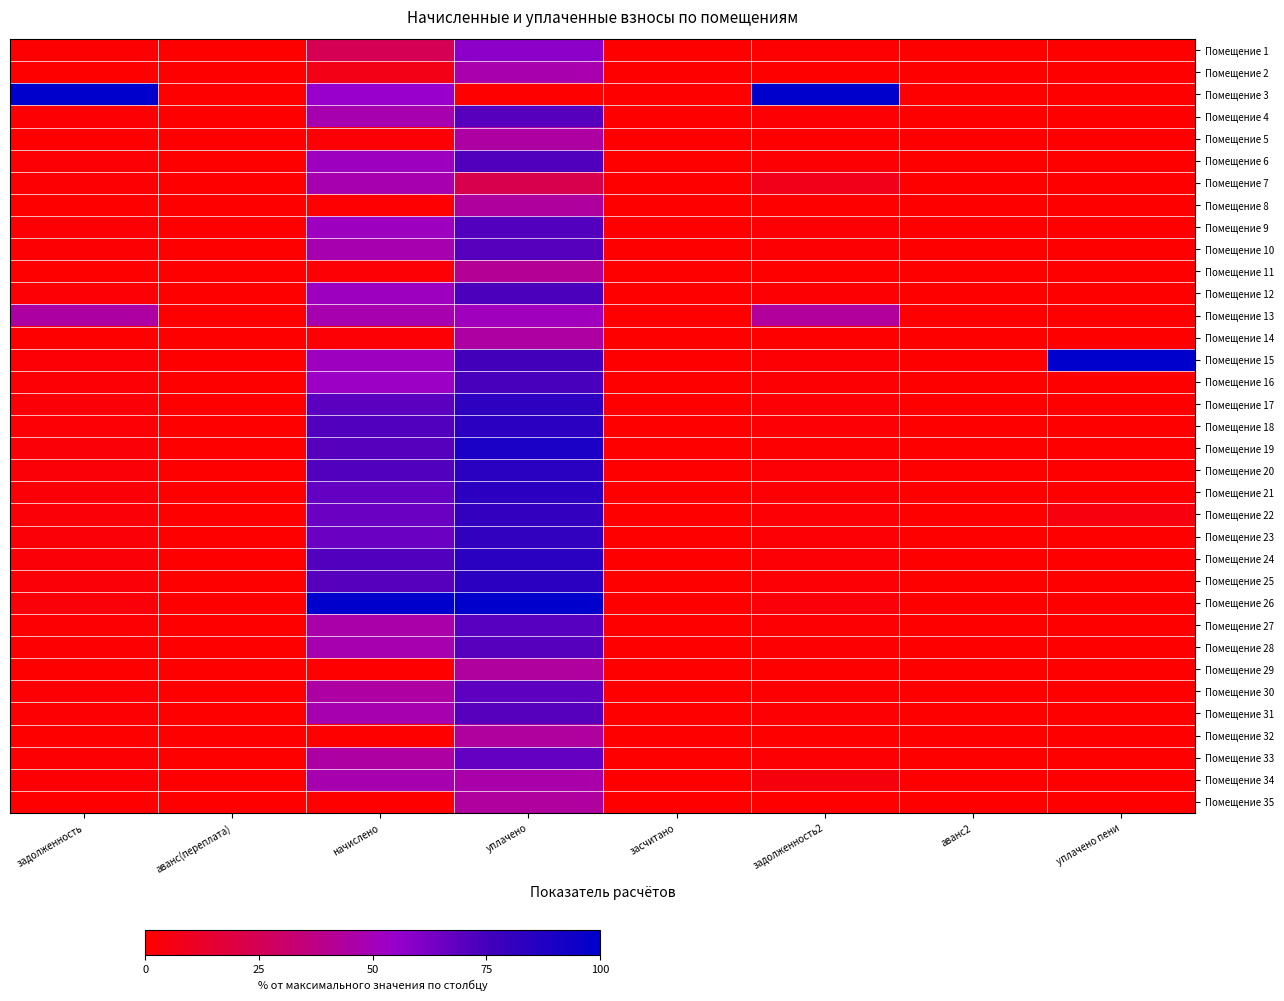

Which series has the largest total across all categories?

Помещение 3